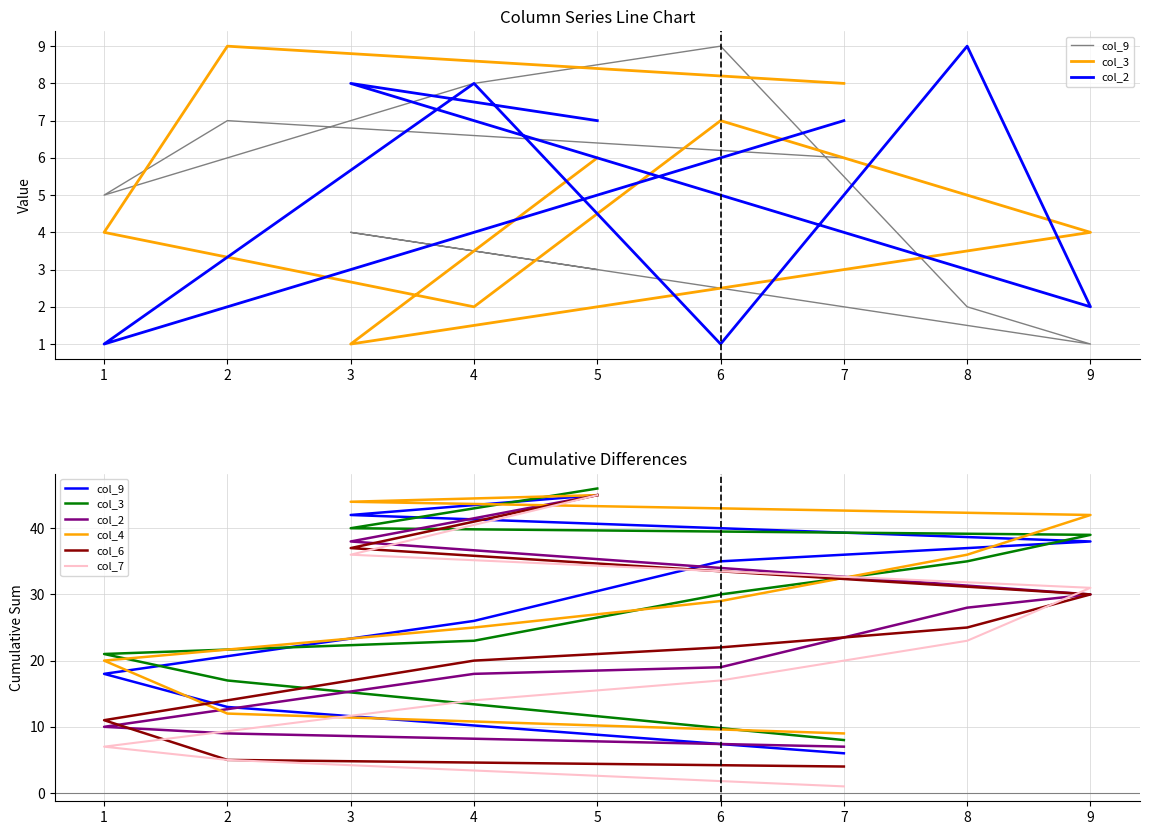

Does the chart display data point markers on the line(s)?

No